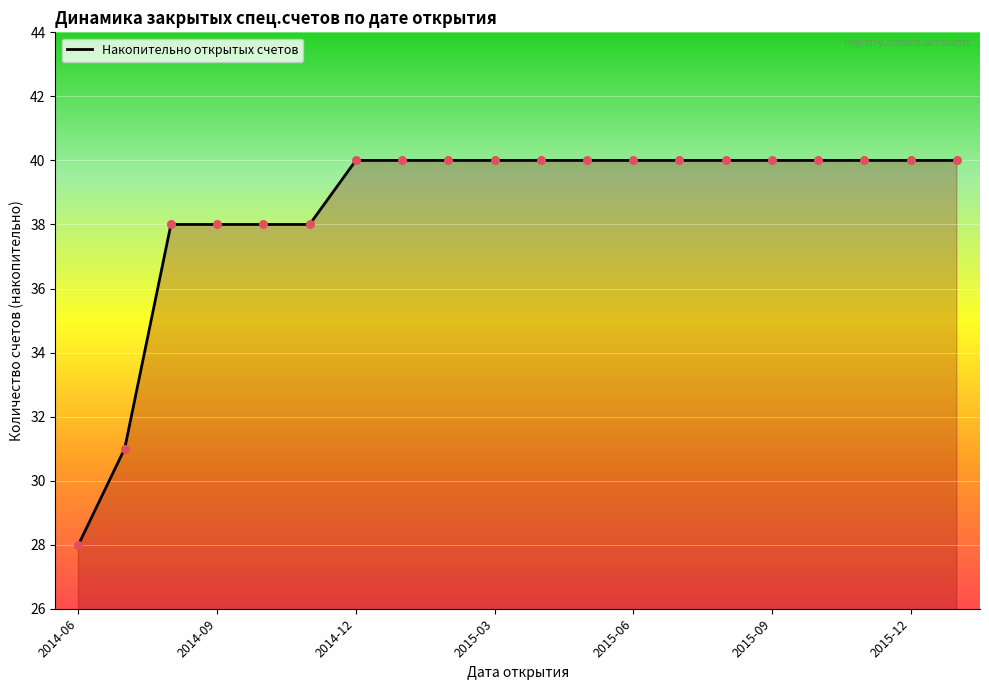

What is the difference between the maximum and minimum values?

12